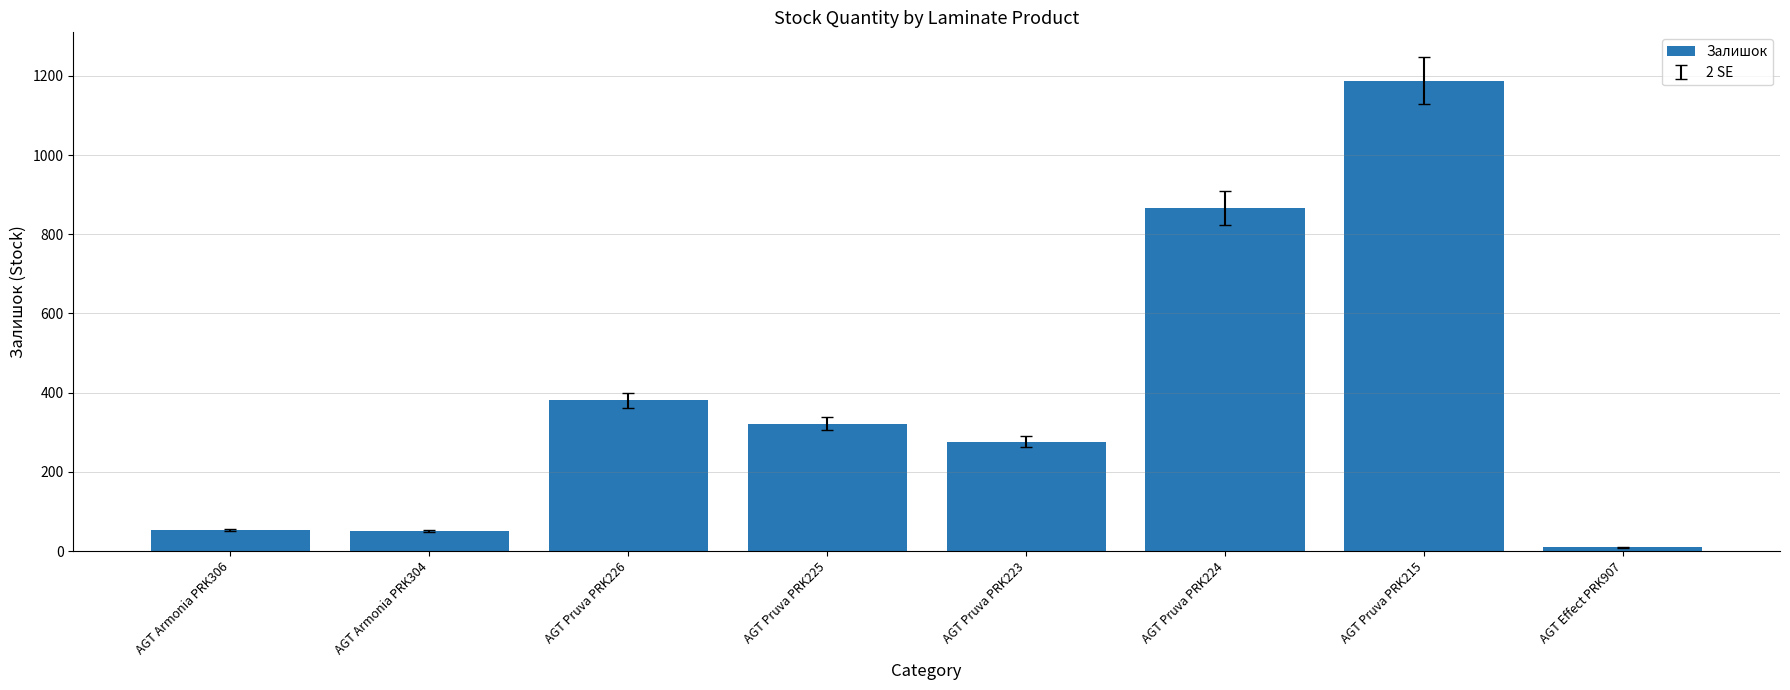

What is the minimum value shown in the chart?

9